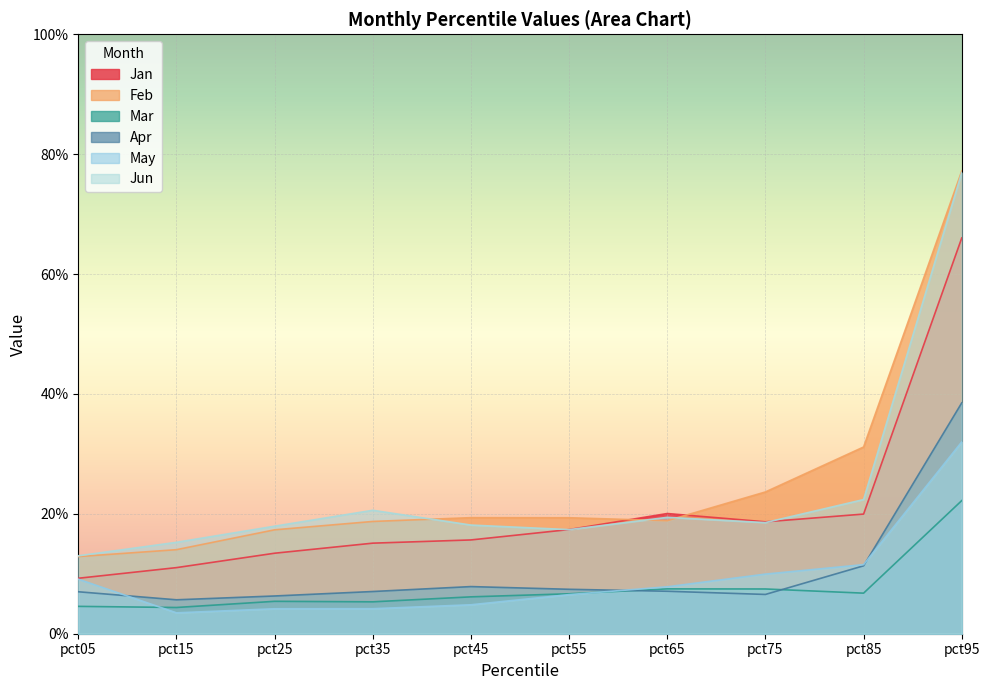

Where is the first local maximum for Jan?

pct65